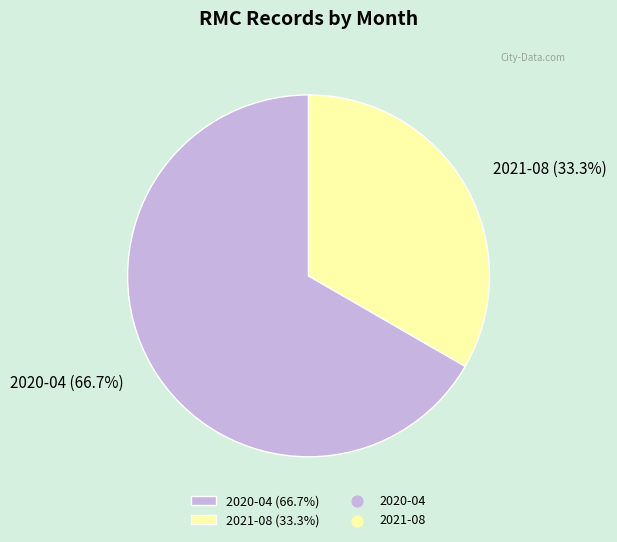

Is there a majority slice in this chart?

Yes